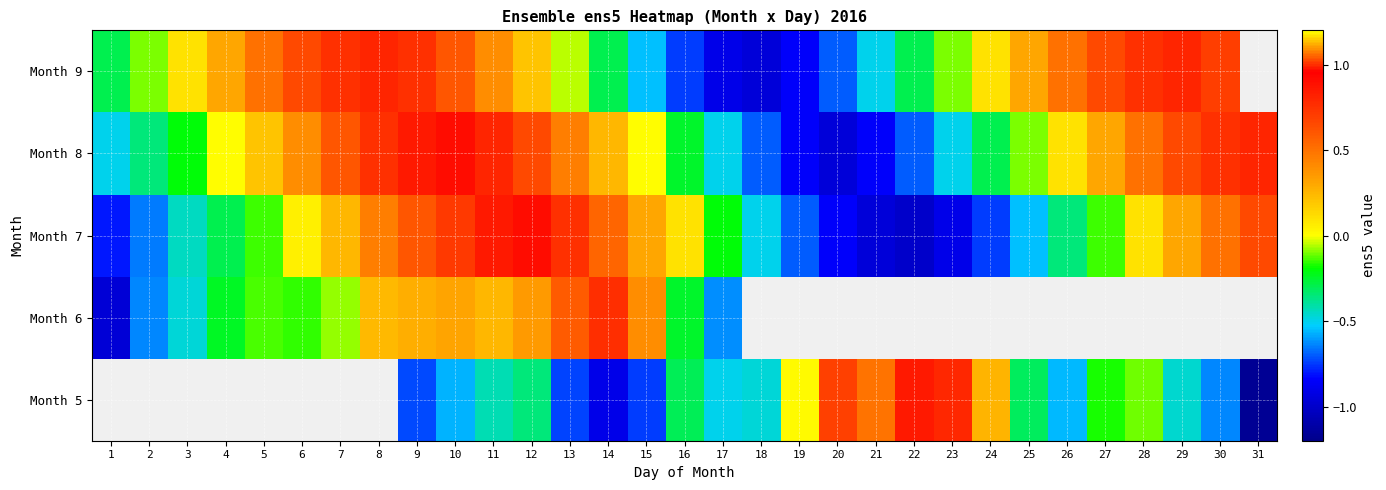

Between 18 and 27, which series saw the biggest shift?

Month 9